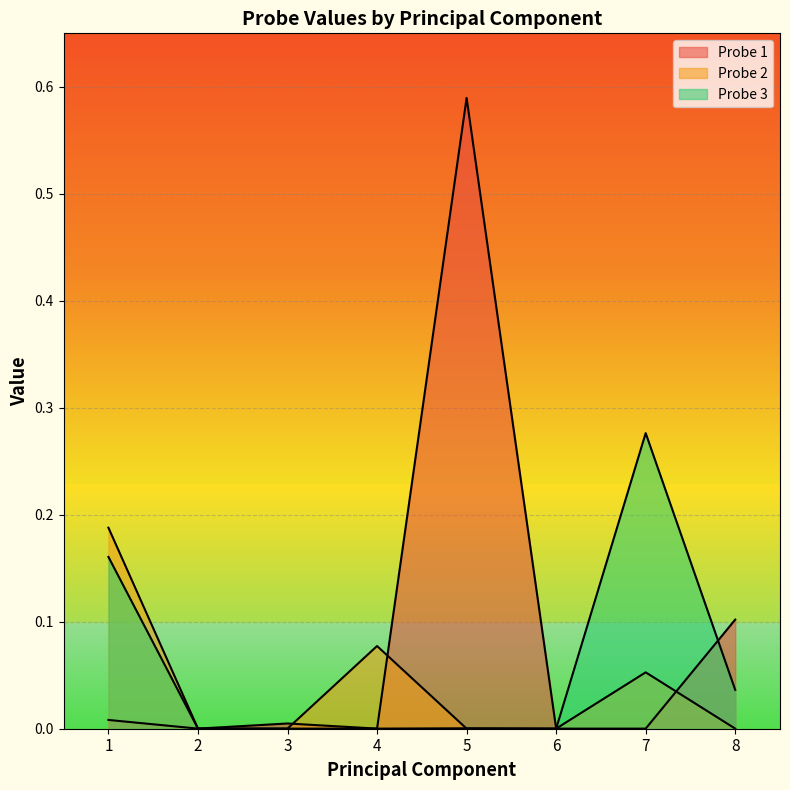

Reading left to right, extract all data points from this chart.

Probe 1: 1=0.0	2=0.0	3=0.0	4=0.0	5=0.6	6=0.0	7=0.0	8=0.1
Probe 2: 1=0.2	2=0.0	3=0.0	4=0.1	5=0.0	6=0.0	7=0.1	8=0.0
Probe 3: 1=0.2	2=0.0	3=0.0	4=0.0	5=0.0	6=0.0	7=0.3	8=0.0